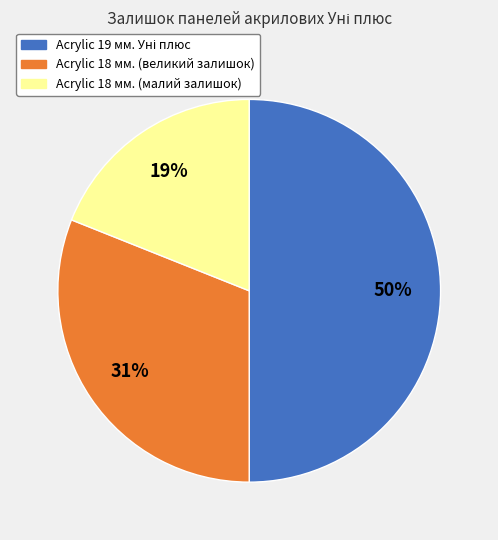

To the nearest percent, what is the average slice percentage?

33%